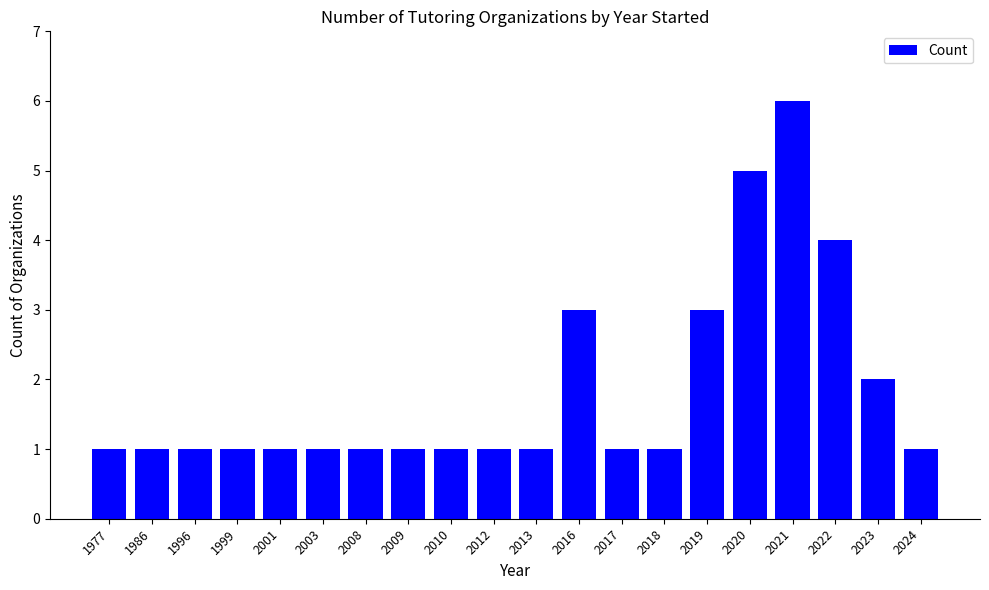

How many series are shown in this chart?

1